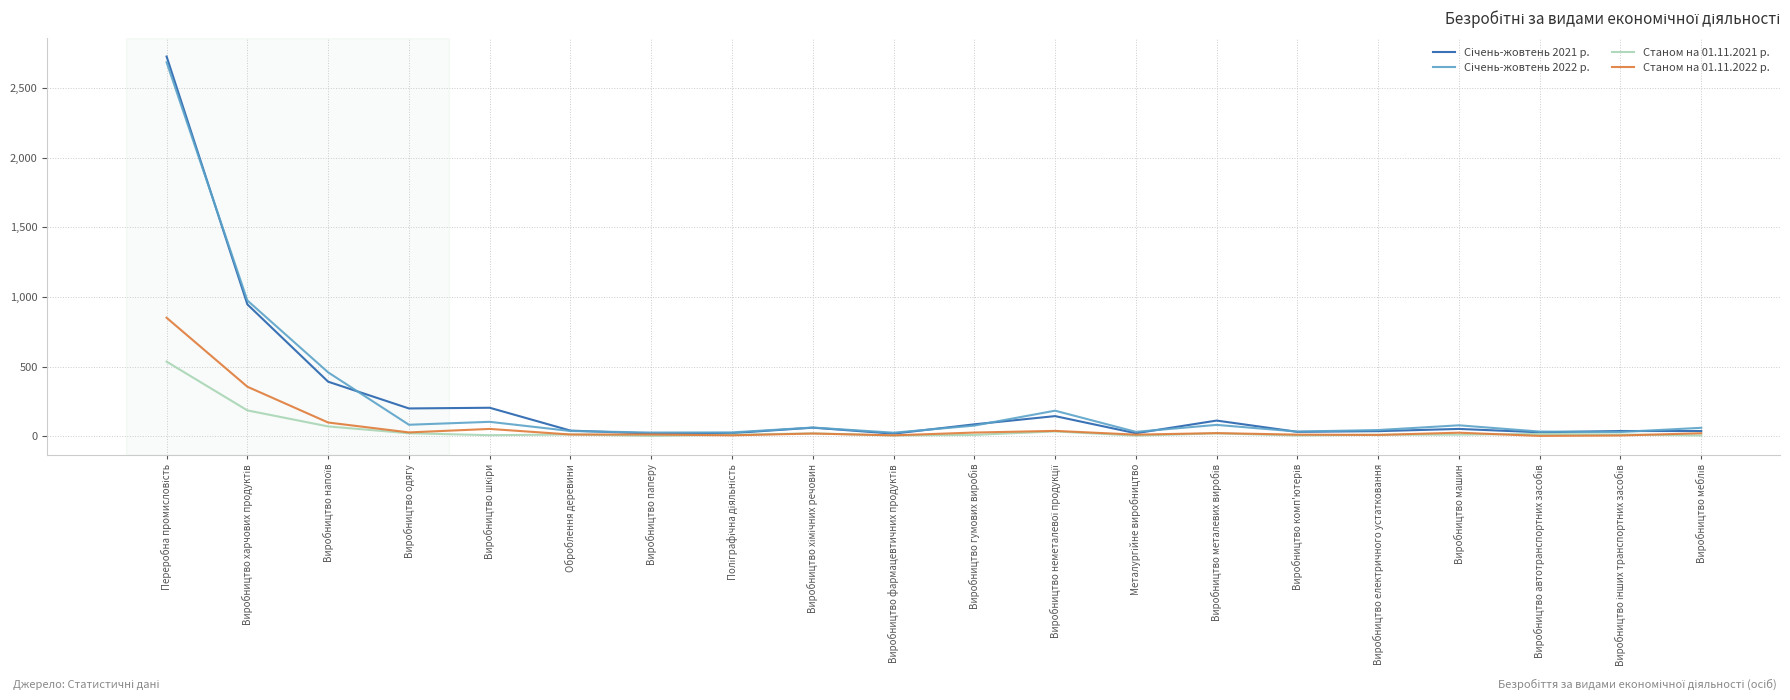

True or false: Станом на 01.11.2021 р. has a value of 38 at Виробництво напоїв.

False